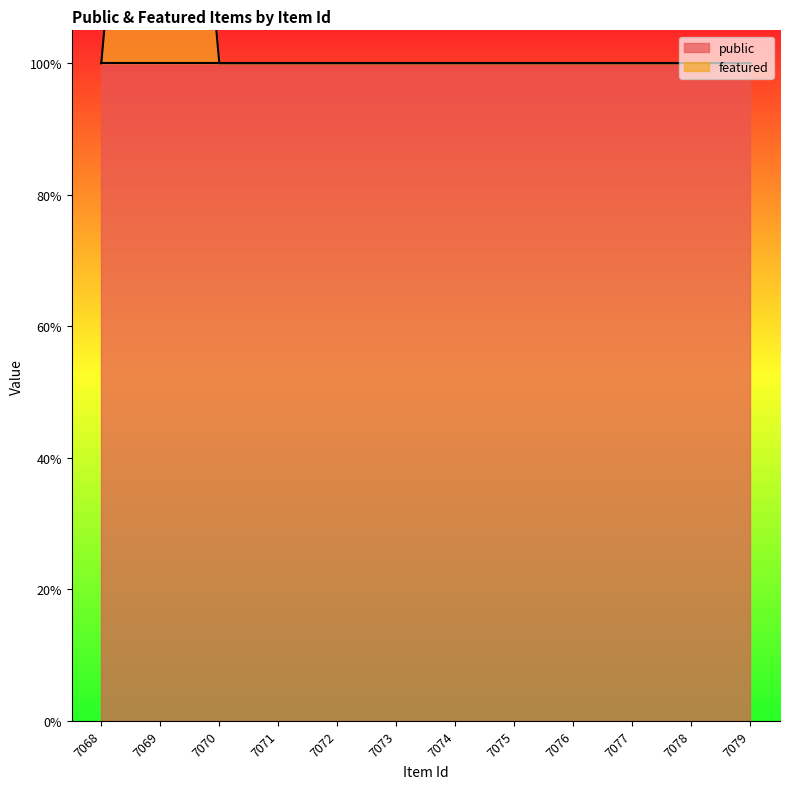

Does the chart have visible grid lines?

No